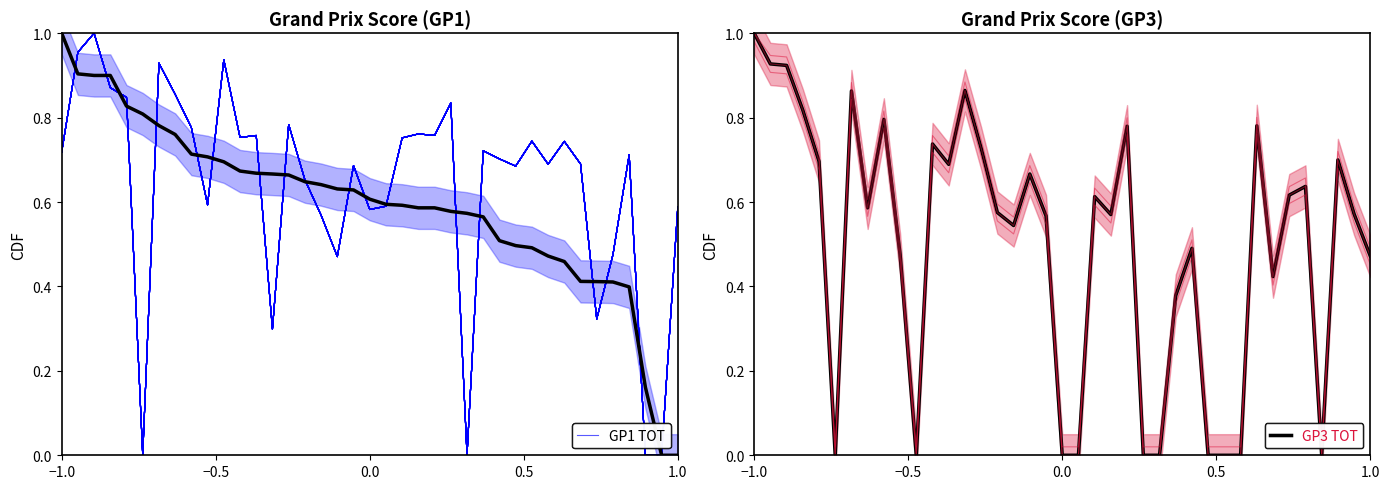

What is the difference between the second highest and minimum values in the GP1 TOT (main) series?

0.9